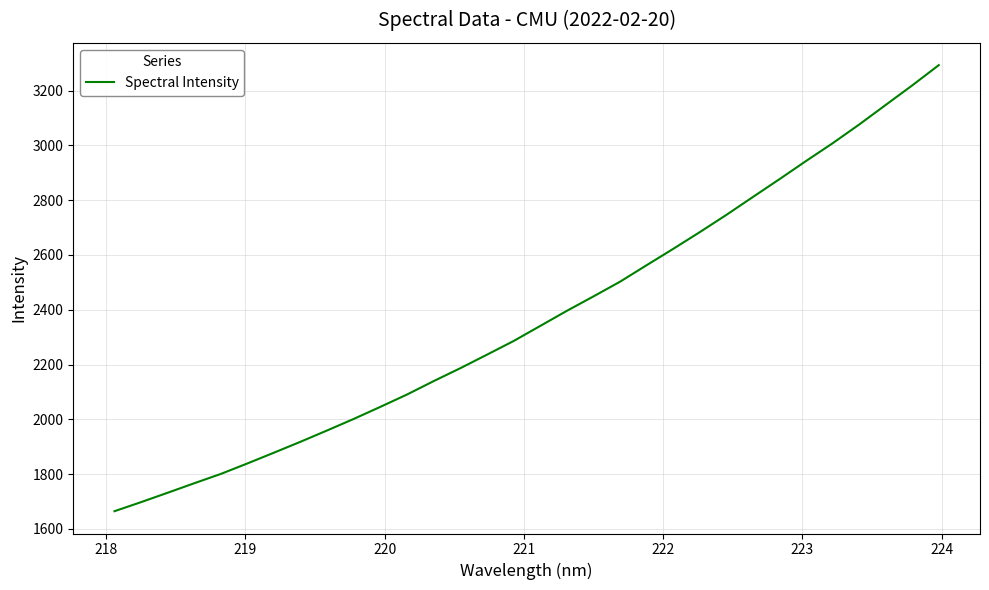

True or false: the data has more than 0 interior local peaks.

False